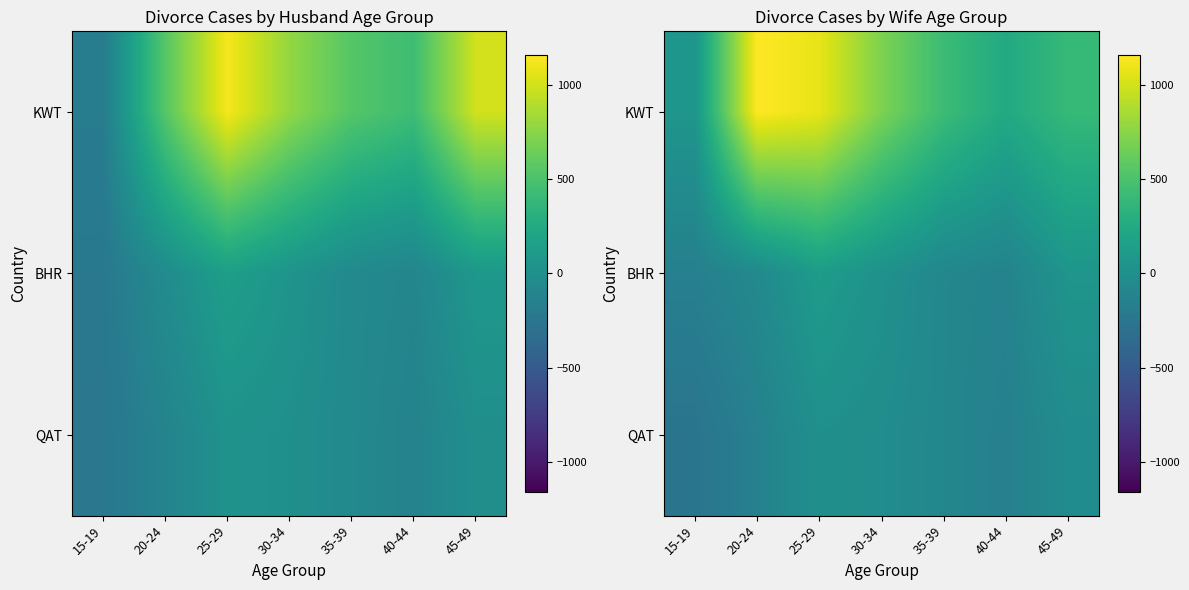

List the series in order of their peak value, highest first.

KWT, BHR, QAT